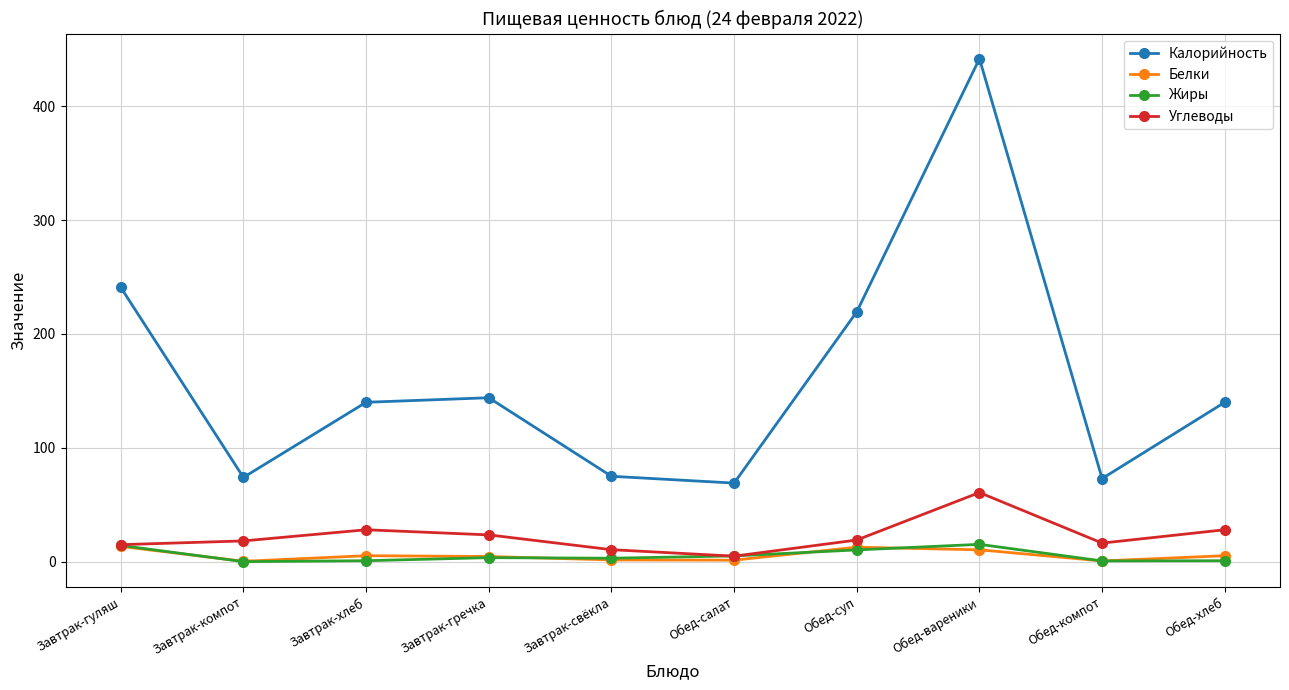

The Углеводы series shows 23.5 at Завтрак-гречка. True or false?

True